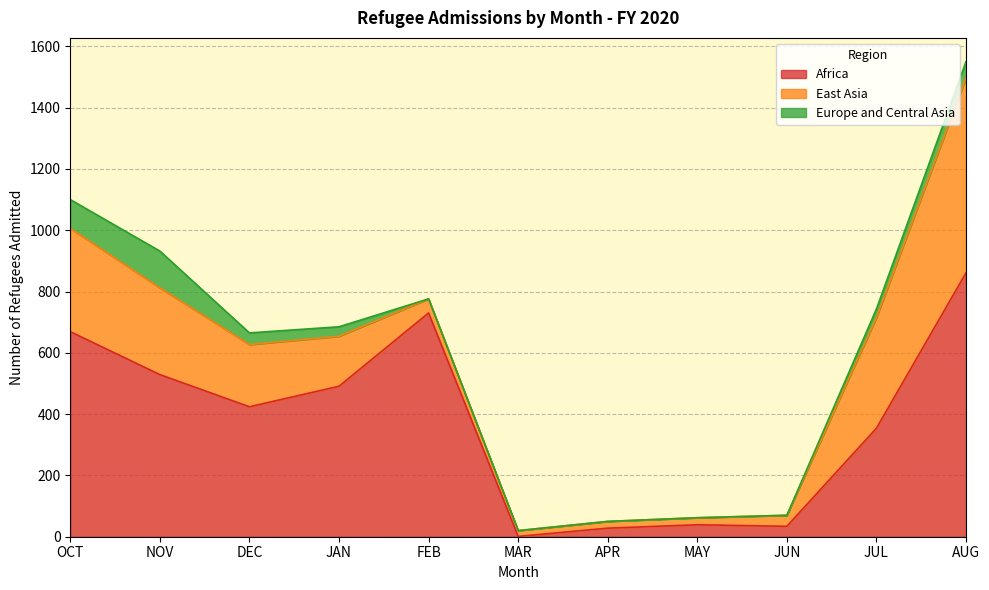

The Africa series shows 1261 at FEB. True or false?

False